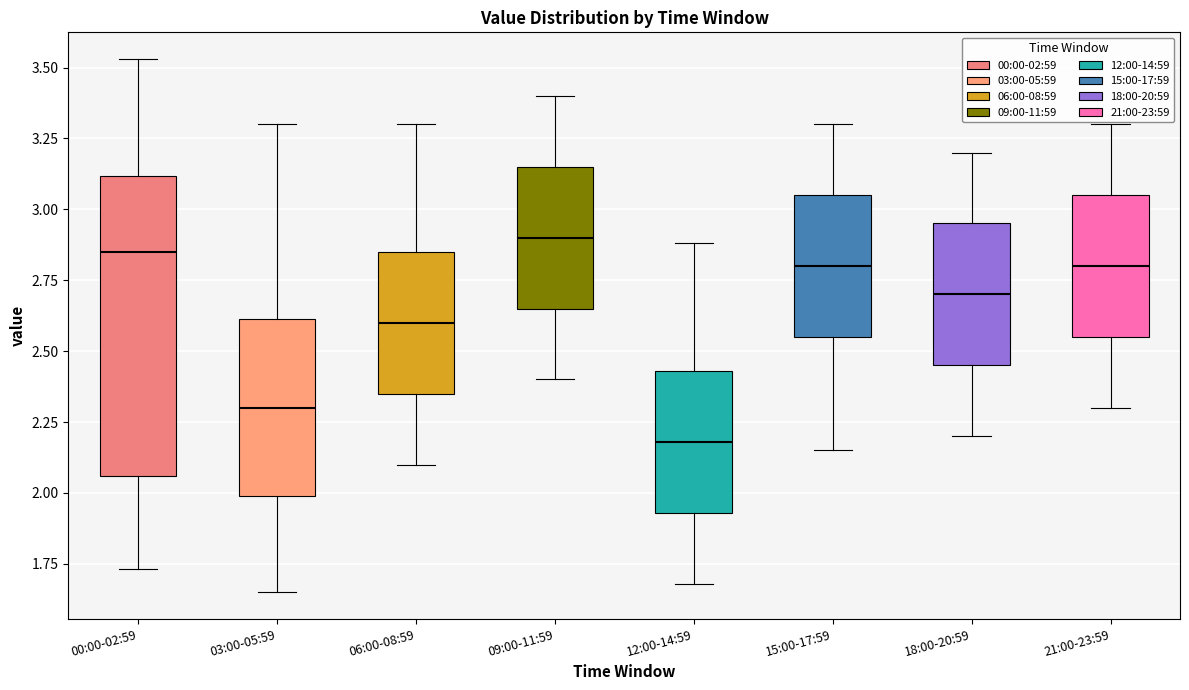

Reading left to right, read every box against the y-axis: the position of its median line, the range the box covers, and the ends of its whiskers. The values are not printed on the chart, so give them approximately, as read against the axis.

00:00-02:59: median 2.85, box 2.05 to 3.10, whiskers 1.75 to 3.55
03:00-05:59: median 2.30, box 2.00 to 2.60, whiskers 1.65 to 3.30
06:00-08:59: median 2.60, box 2.35 to 2.85, whiskers 2.10 to 3.30
09:00-11:59: median 2.90, box 2.65 to 3.15, whiskers 2.40 to 3.40
12:00-14:59: median 2.20, box 1.95 to 2.45, whiskers 1.70 to 2.90
15:00-17:59: median 2.80, box 2.55 to 3.05, whiskers 2.15 to 3.30
18:00-20:59: median 2.70, box 2.45 to 2.95, whiskers 2.20 to 3.20
21:00-23:59: median 2.80, box 2.55 to 3.05, whiskers 2.30 to 3.30